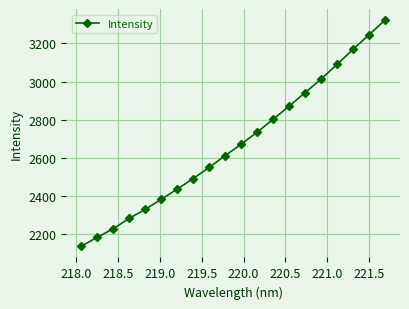

What is the maximum value shown in the chart?

3320.5